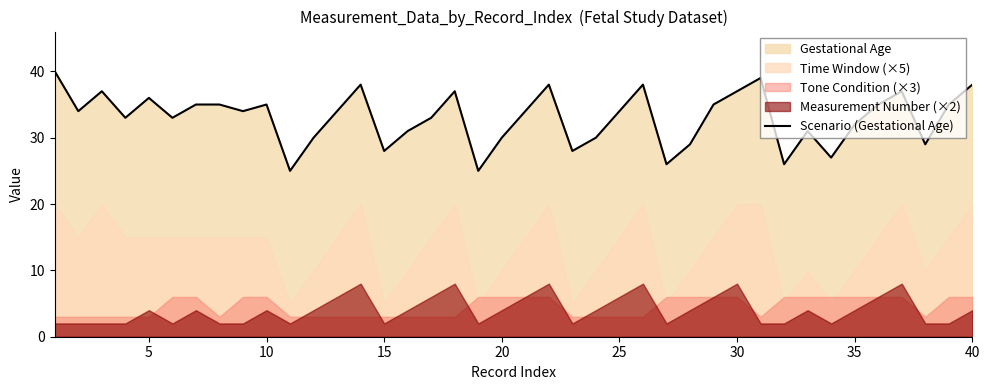

The value of Scenario (Gestational Age) at 20 is 30. True or false?

True